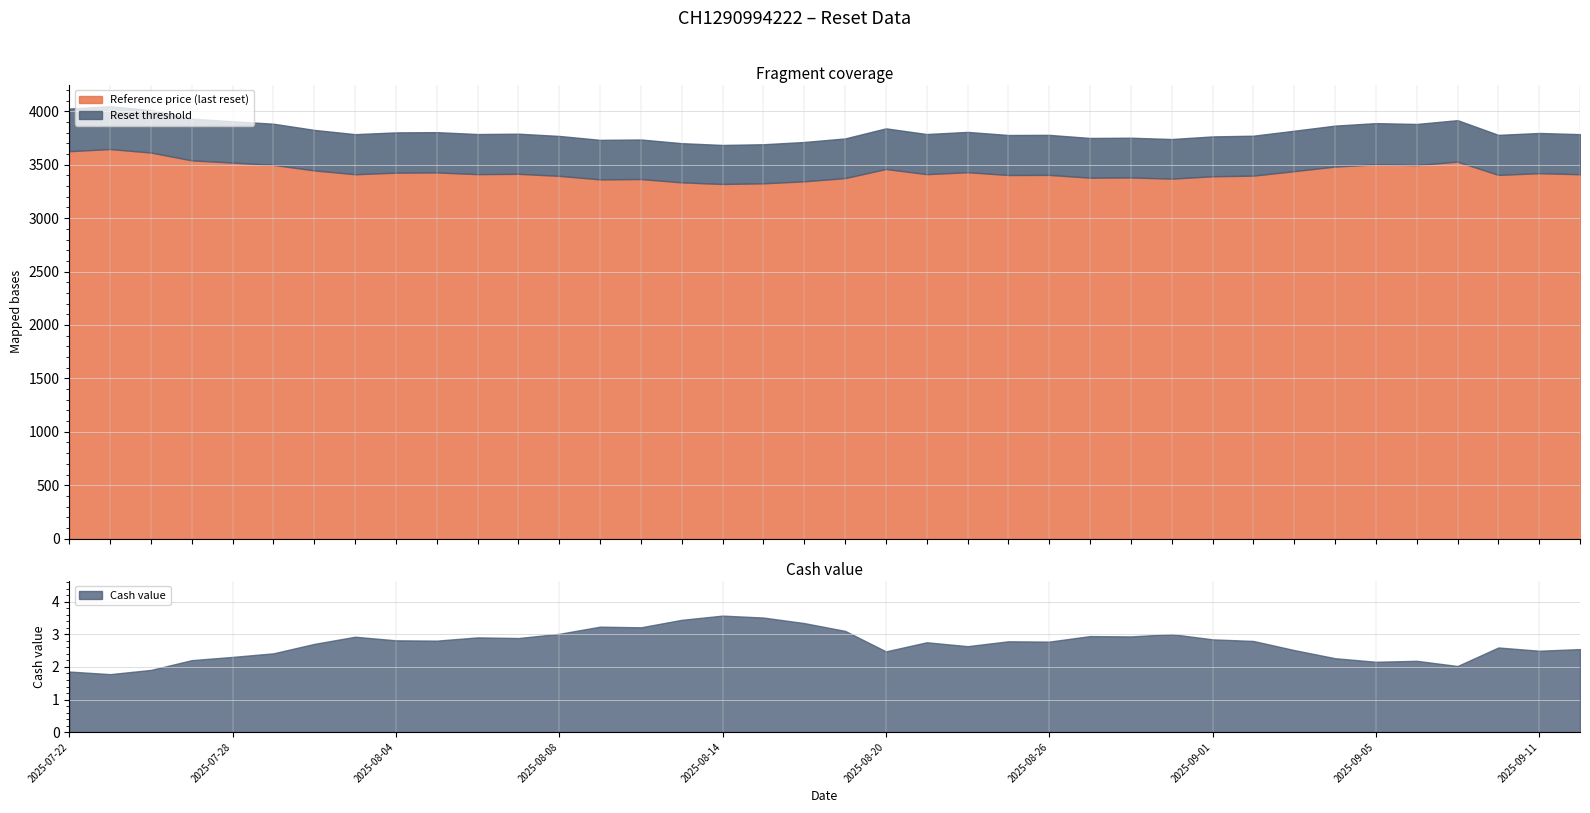

The value of Reference price (last reset) at 2025-08-12 is 3366.0. True or false?

True